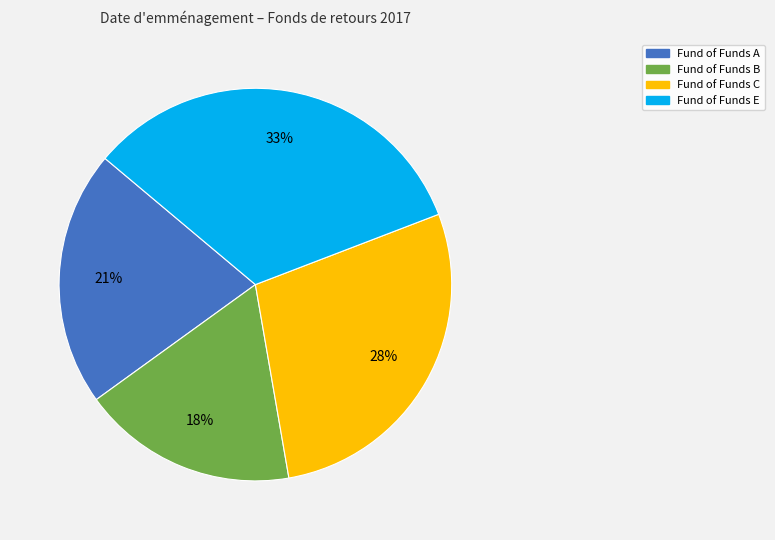

To the nearest percent, what is the difference between the largest and smallest slice percentages?

15%